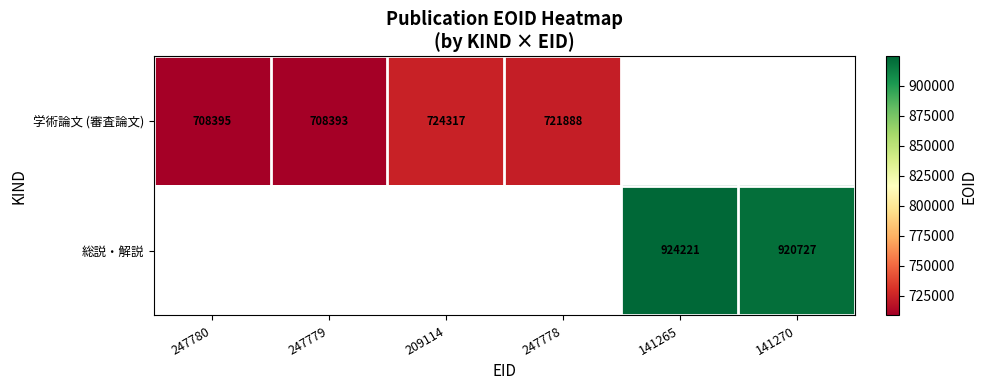

The value of 学術論文 (審査論文) at 209114 is 306218. True or false?

False